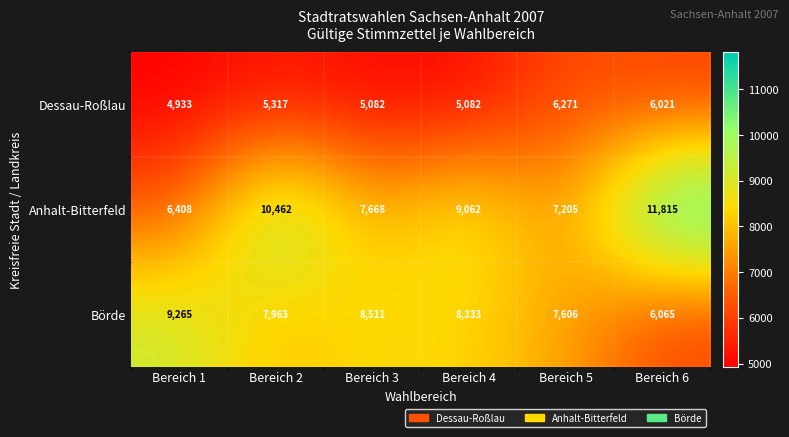

What is the sum of the Börde values at Bereich 1 and Bereich 2?

17228